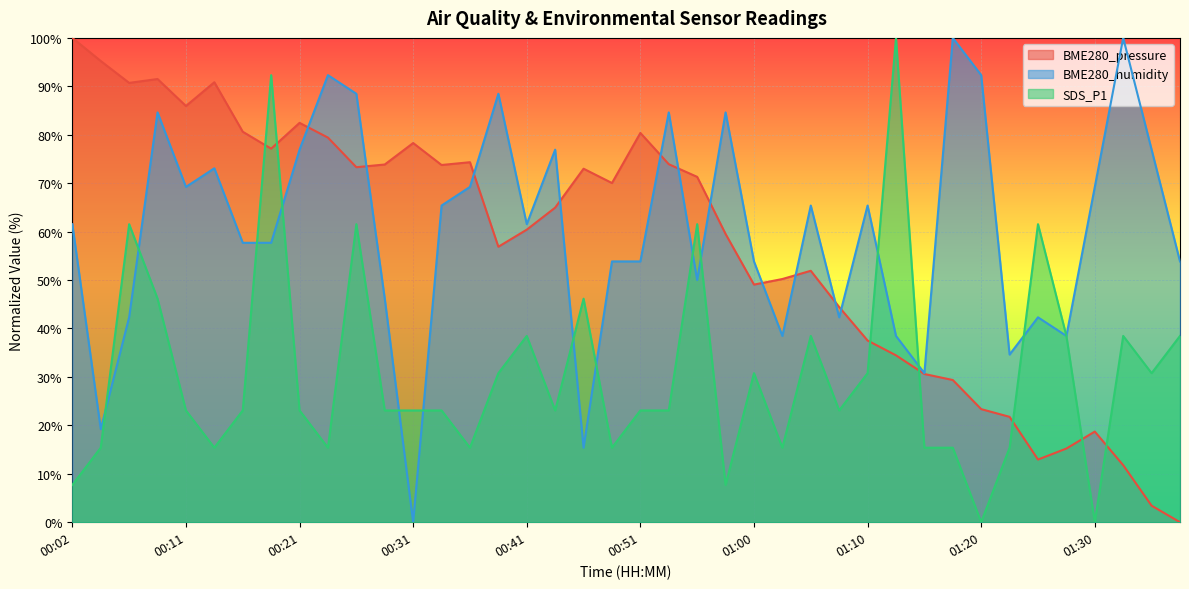

After their last crossing, which series has the higher values: SDS_P1 or BME280_pressure?

SDS_P1